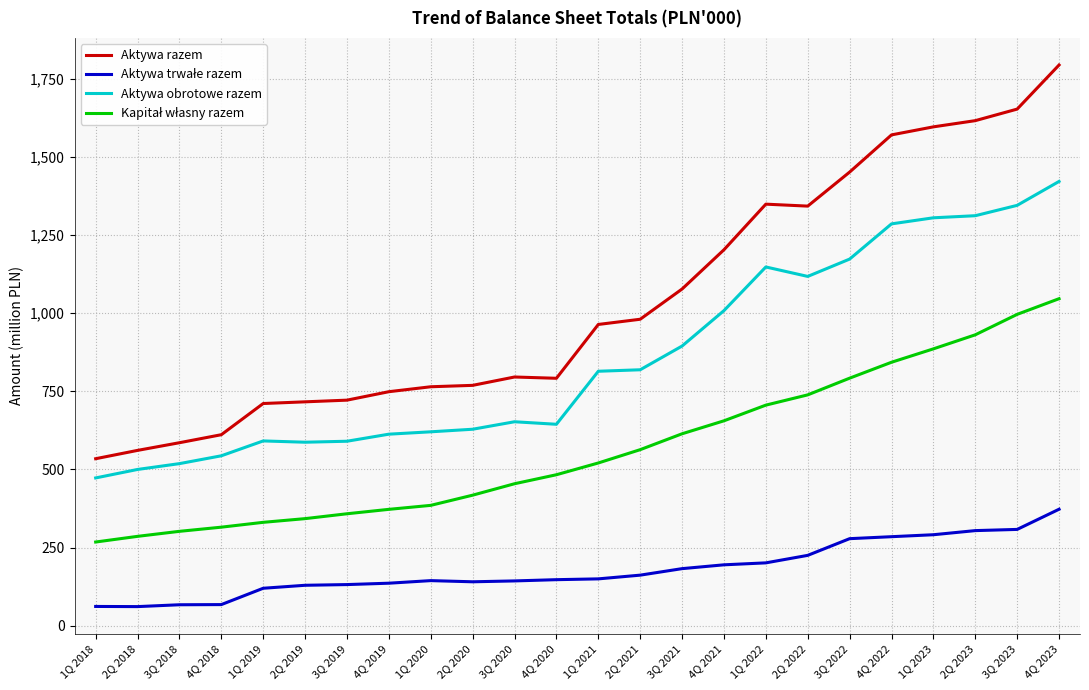

True or false: Kapitał własny razem has more than 0 points higher than both neighbors.

False